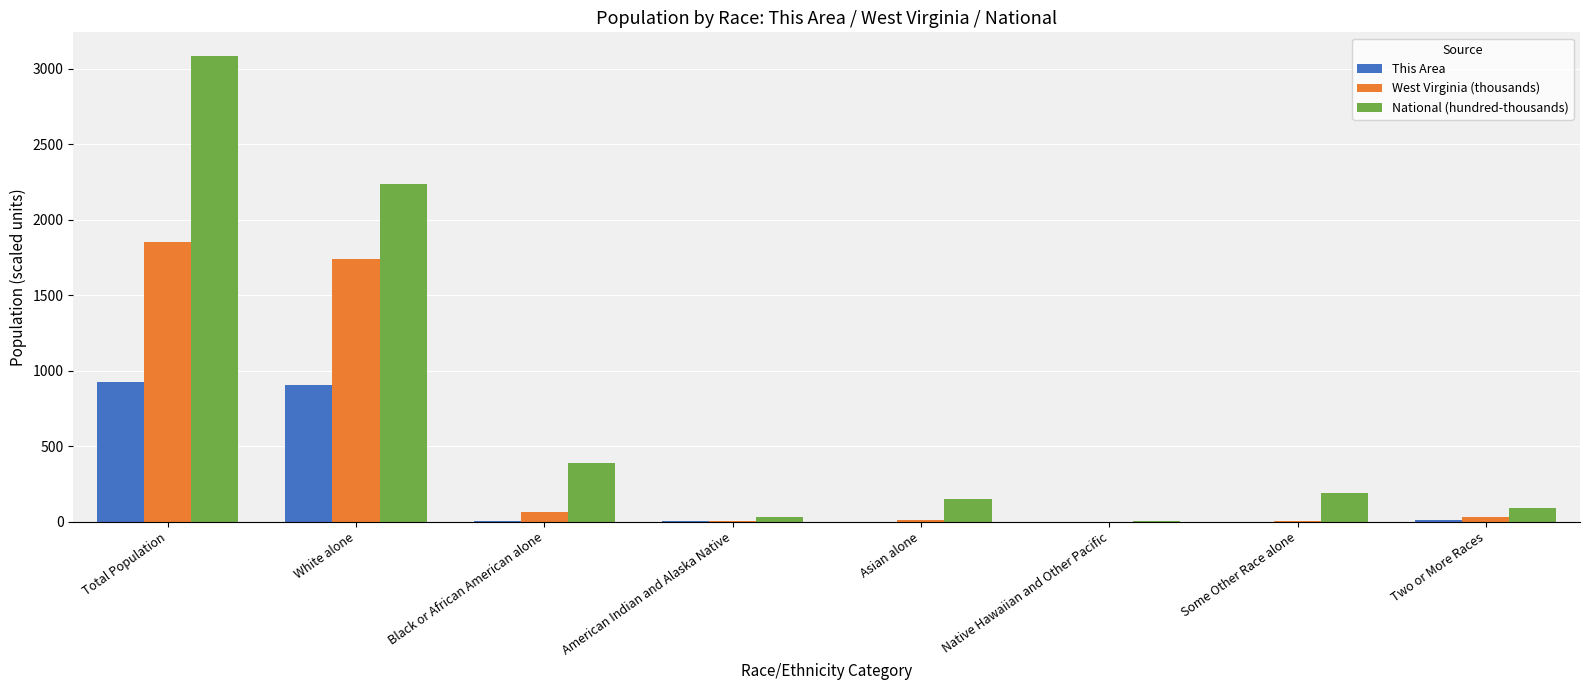

What are all the series names shown in the legend?

This Area, West Virginia (thousands), National (hundred-thousands)